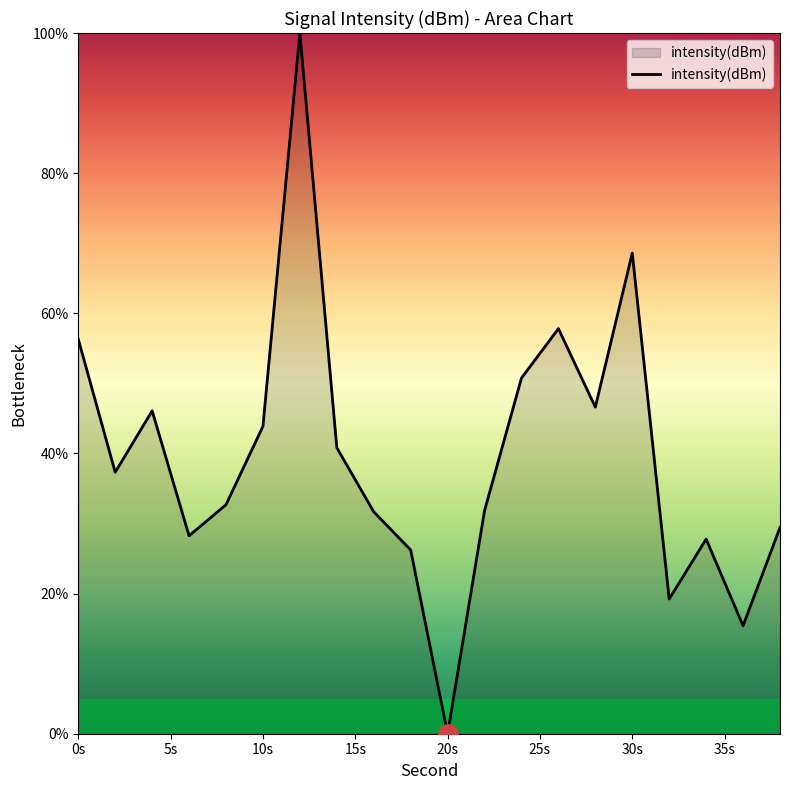

How many categories are shown in the chart?

20